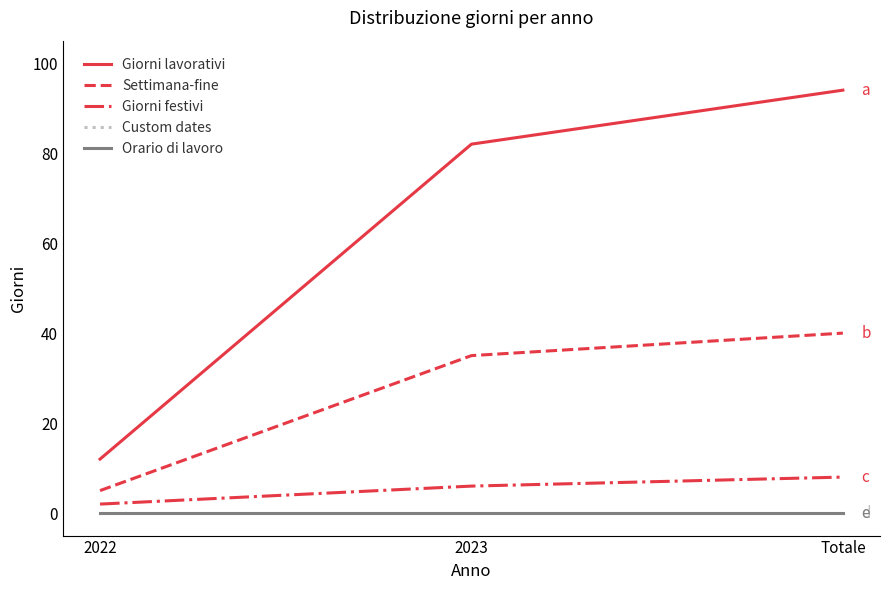

What is the sum of all Settimana-fine values?

80